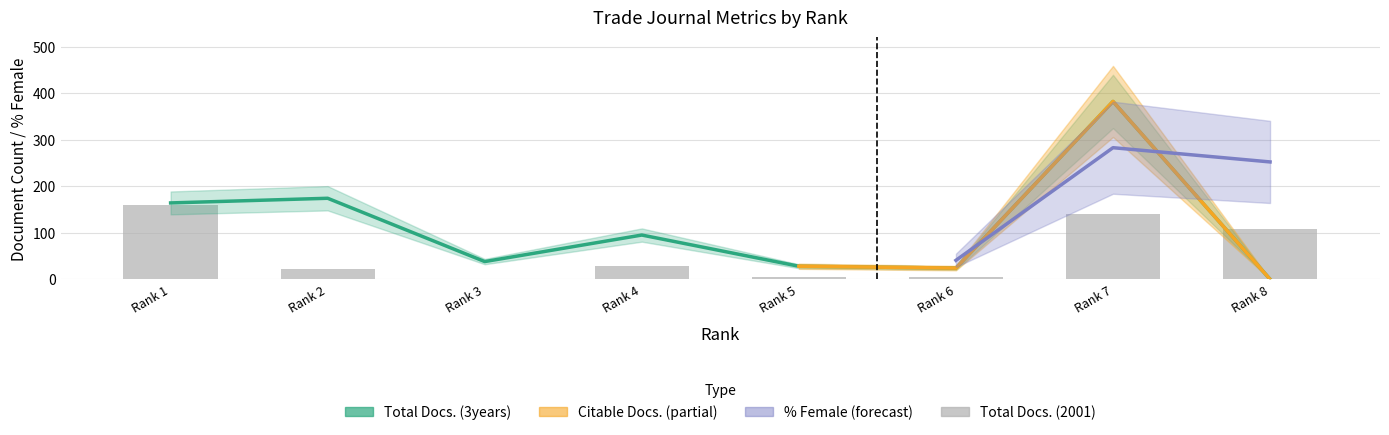

Between Rank 1 and Rank 4, which series saw the biggest shift?

Total Docs. (2001)